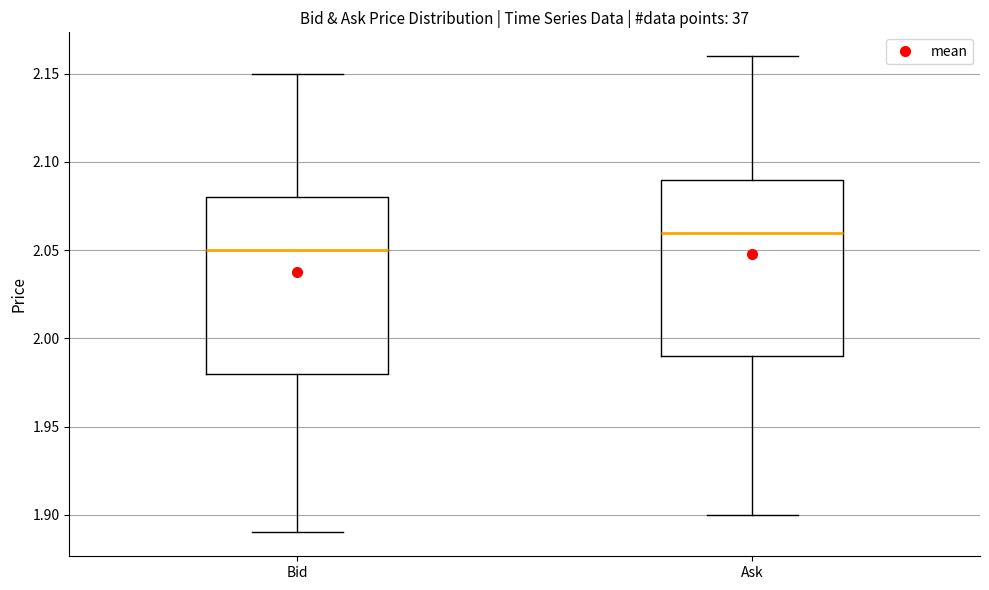

Where is the upper edge of the box for Ask on the y-axis? The values are not printed on the chart, so give them approximately, as read against the axis.

2.09